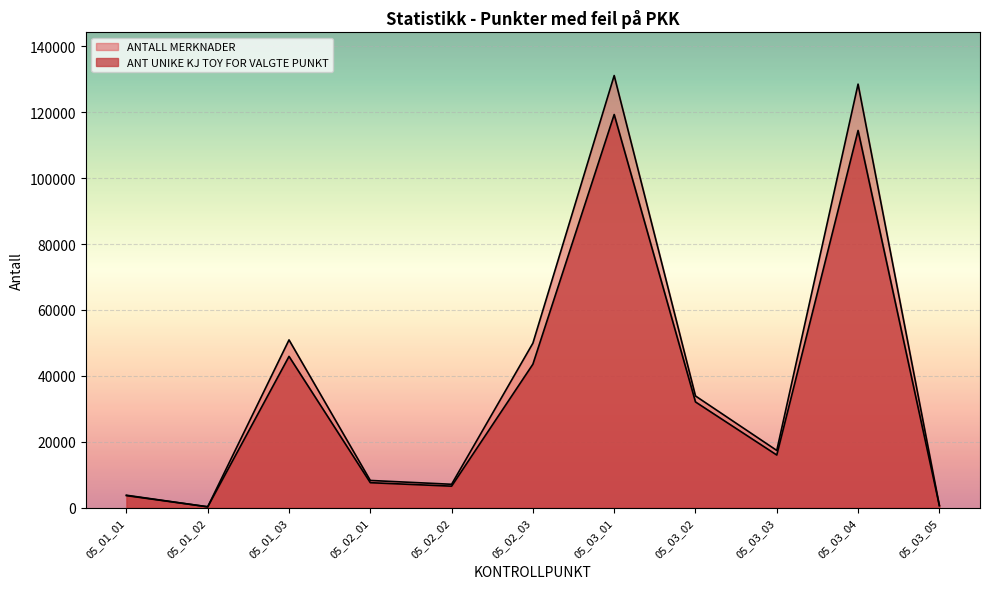

Rank the series by their average value, from highest to lowest.

ANTALL MERKNADER, ANT UNIKE KJ TOY FOR VALGTE PUNKT